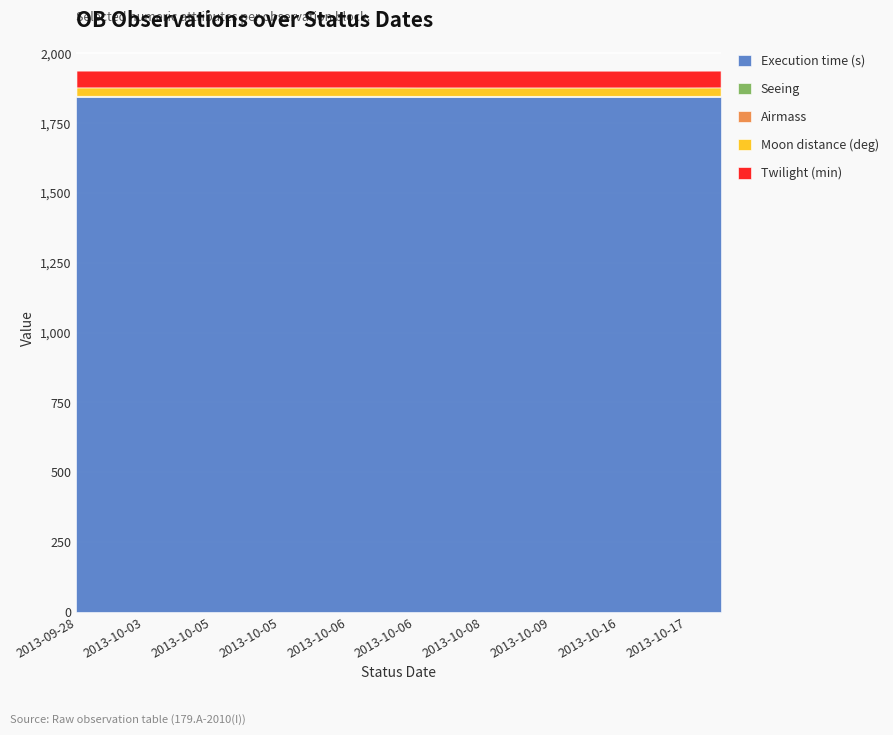

Which label corresponds to the smallest value in the chart?

2013-10-06